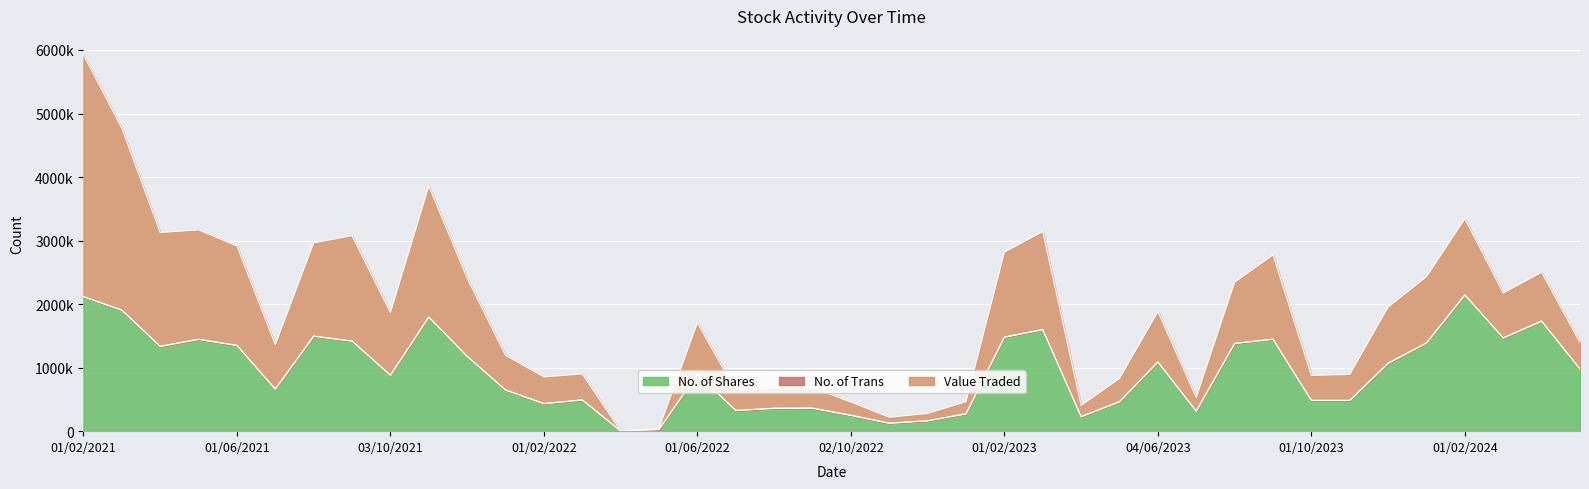

List the labels in order of No. of Trans value, largest first.

01/03/2023, 01/11/2021, 01/02/2024, 01/08/2021, 01/02/2023, 01/06/2021, 01/12/2021, 01/09/2021, 02/05/2021, 03/03/2024, 03/09/2023, 01/06/2022, 02/01/2024, 01/04/2024, 01/04/2021, 02/01/2022, 01/03/2021, 01/02/2021, 03/10/2021, 01/05/2024, 01/11/2023, 01/03/2022, 03/12/2023, 01/08/2022, 01/05/2023, 03/07/2022, 01/07/2021, 01/02/2022, 01/08/2023, 01/10/2023, 02/01/2023, 01/09/2022, 02/07/2023, 02/10/2022, 01/12/2022, 01/11/2022, 04/06/2023, 02/04/2023, 08/05/2022, 03/04/2022